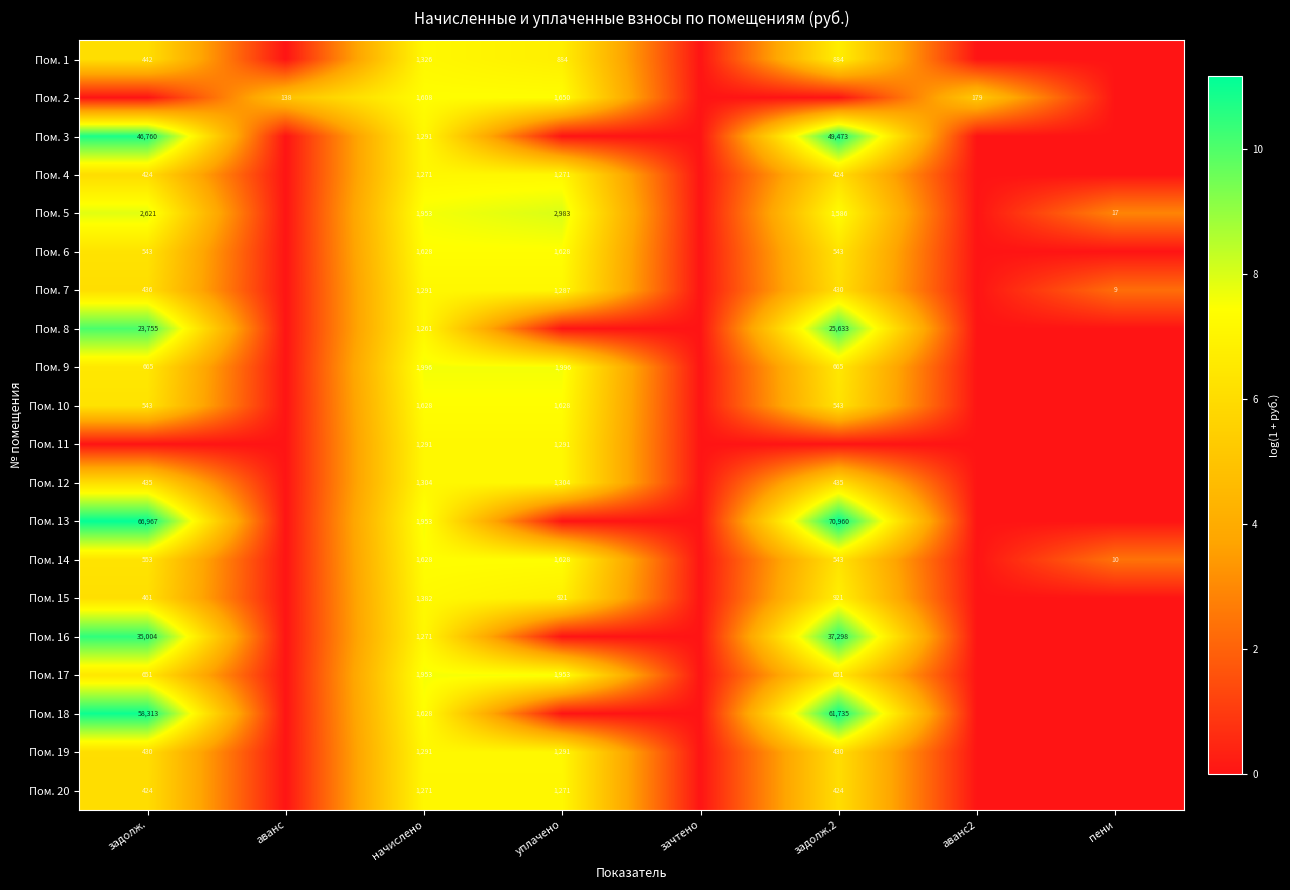

True or false: Пом. 6 has a value of 543 at задолж.2.

True